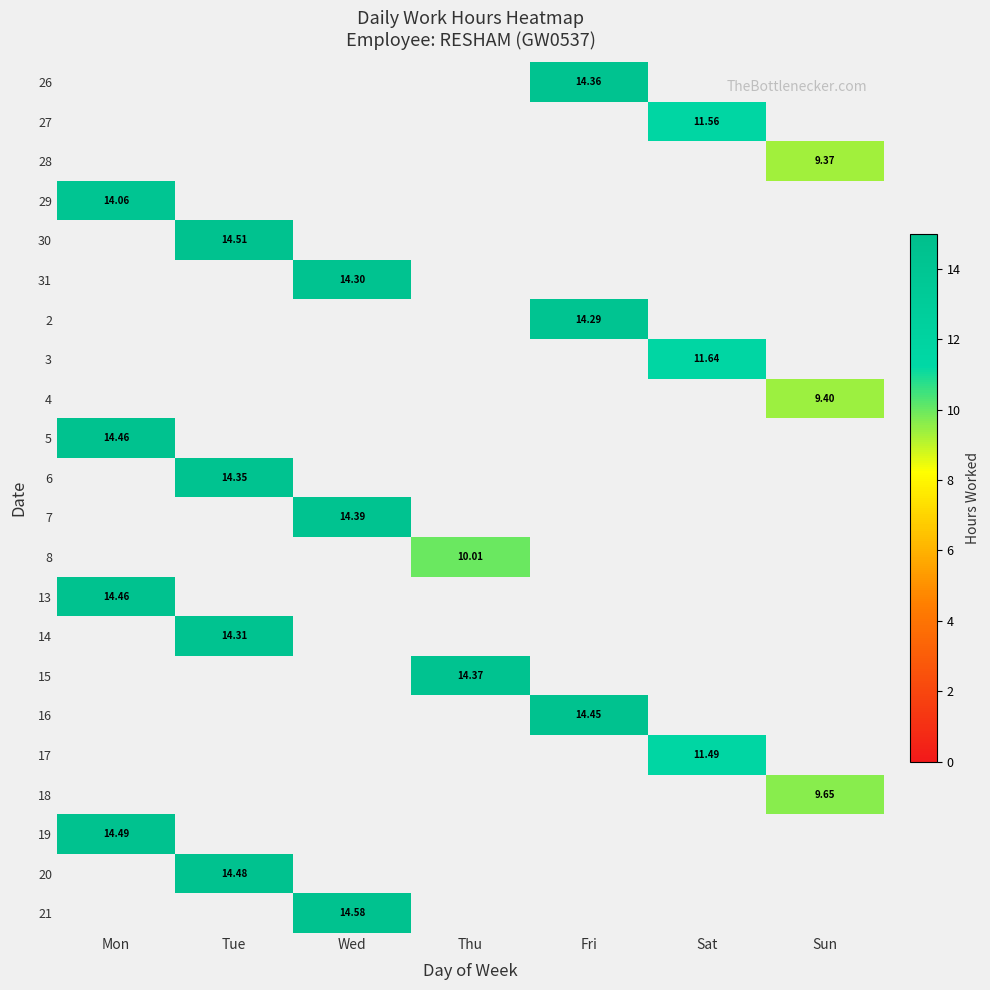

The 30 series shows 0.0 at Sat. True or false?

True